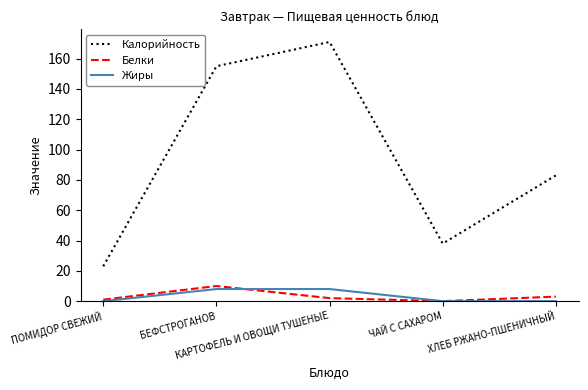

True or false: Белки and Калорийность cross at least once.

False